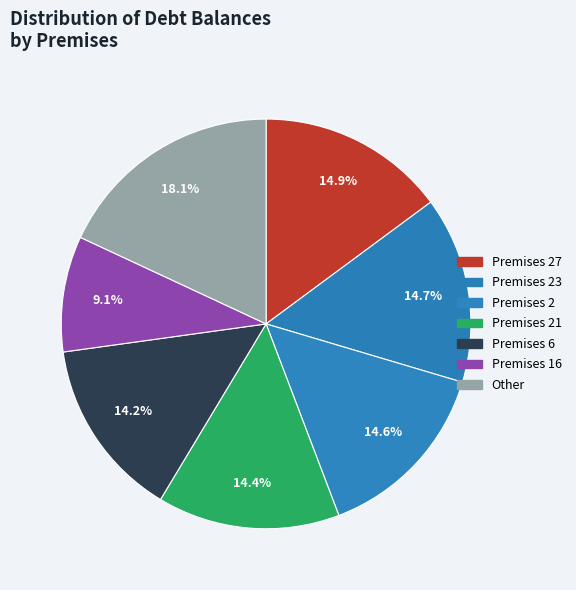

Count the number of slices in the pie.

7